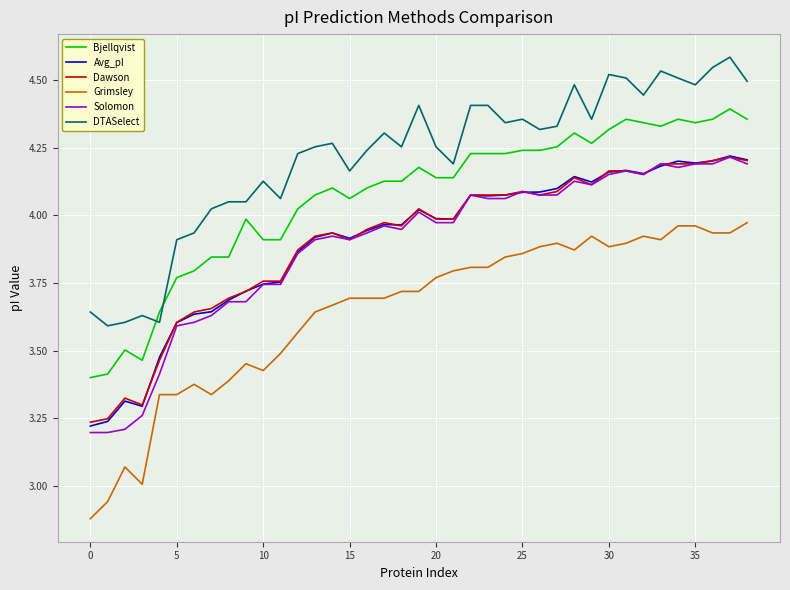

True or false: Grimsley and DTASelect intersect in this chart.

False